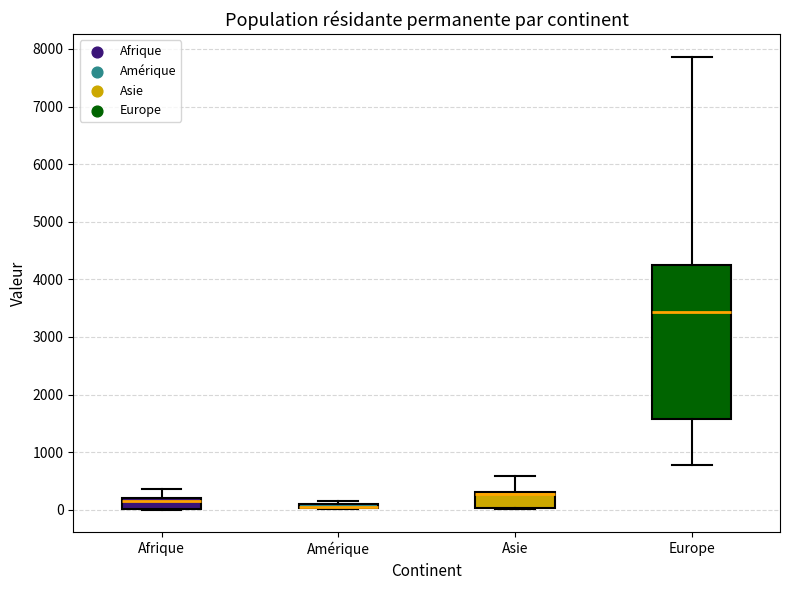

Where does the upper whisker of the box for Asie end on the y-axis? The values are not printed on the chart, so give them approximately, as read against the axis.

600